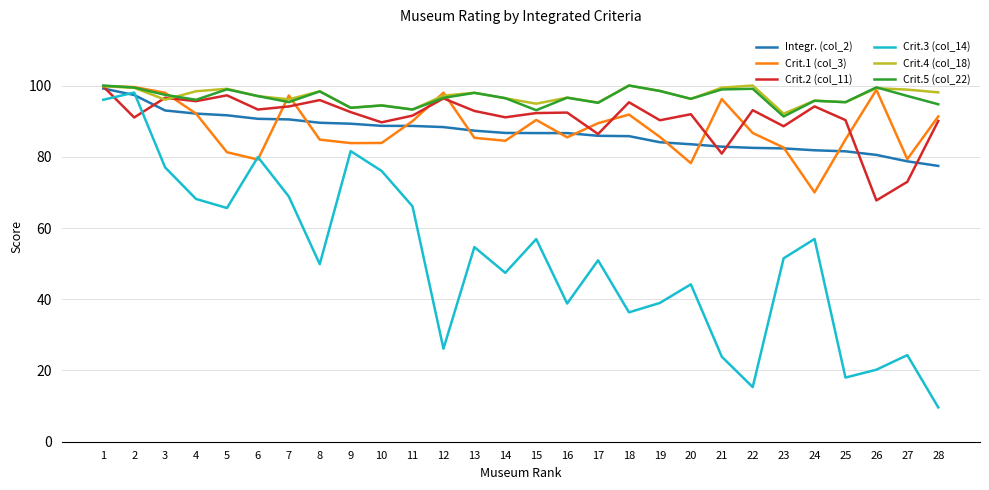

Is the value of Crit.4 (col_18) at 9 greater than the value of Integr. (col_2) at 6?

Yes